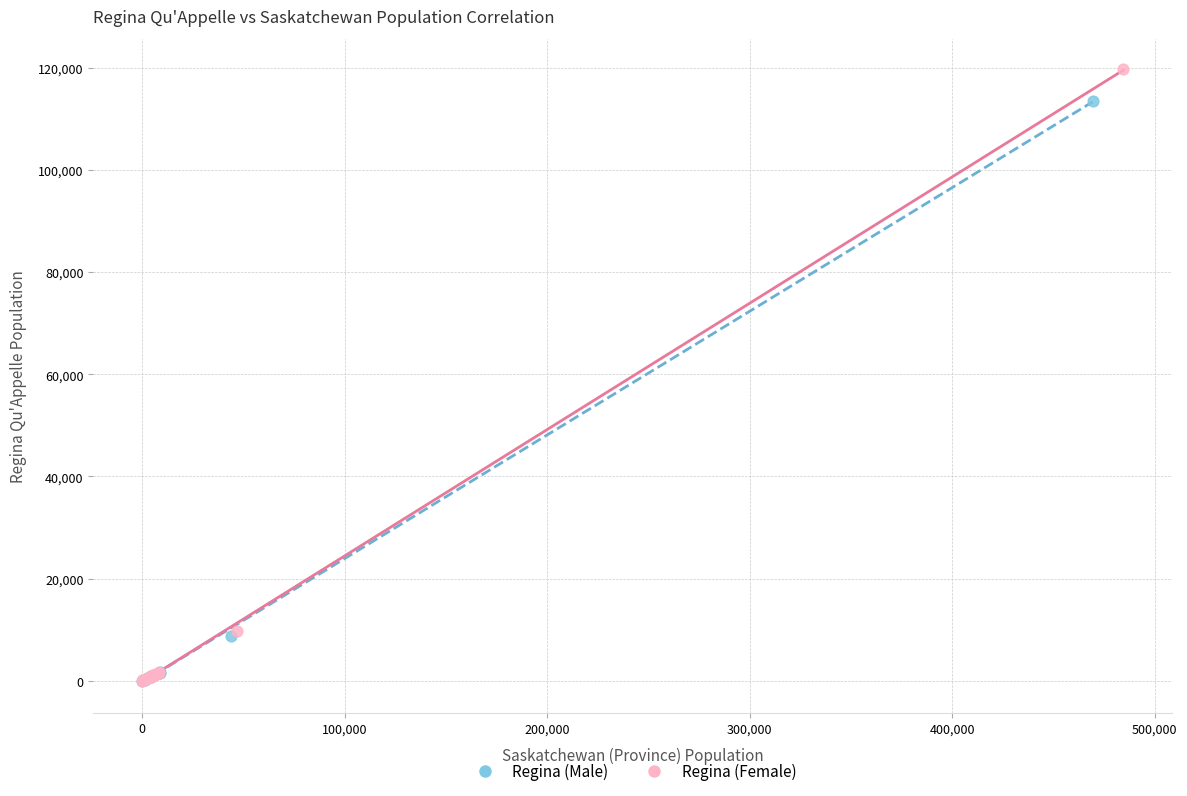

Which series has the widest spread of Y values?

Regina (Female)